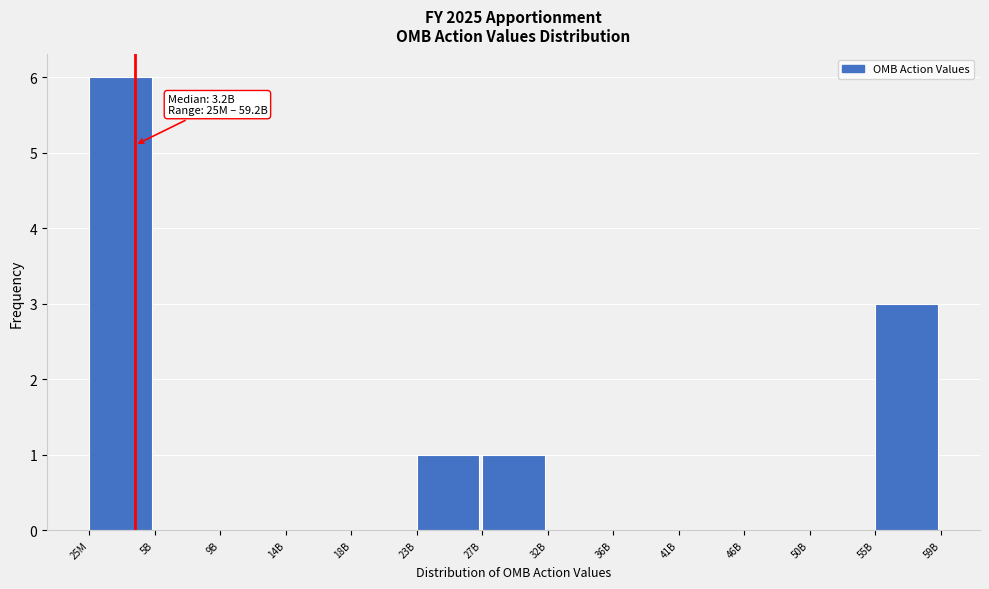

Reading left to right, transcribe all the data shown in this chart.

25M=6	5B=0	9B=0	14B=0	18B=0	23B=1	27B=1	32B=0	36B=0	41B=0	46B=0	50B=0	55B=3